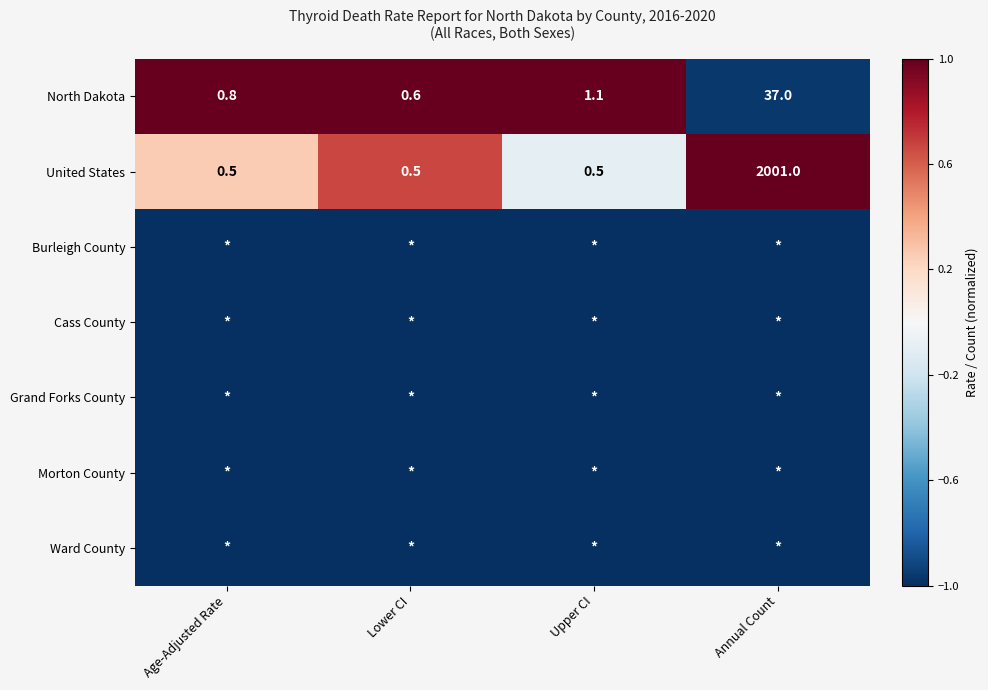

At how many categories does at least one series exceed 0?

4